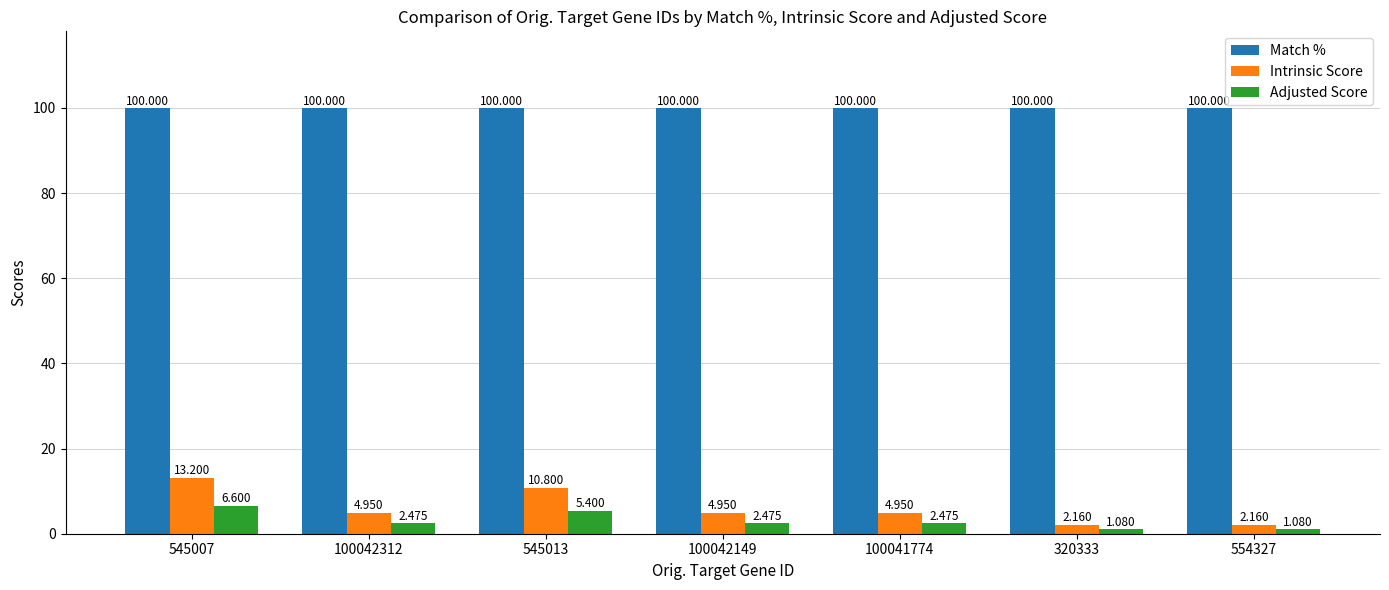

Is the value of Adjusted Score at 545013 greater than the value of Intrinsic Score at 554327?

Yes